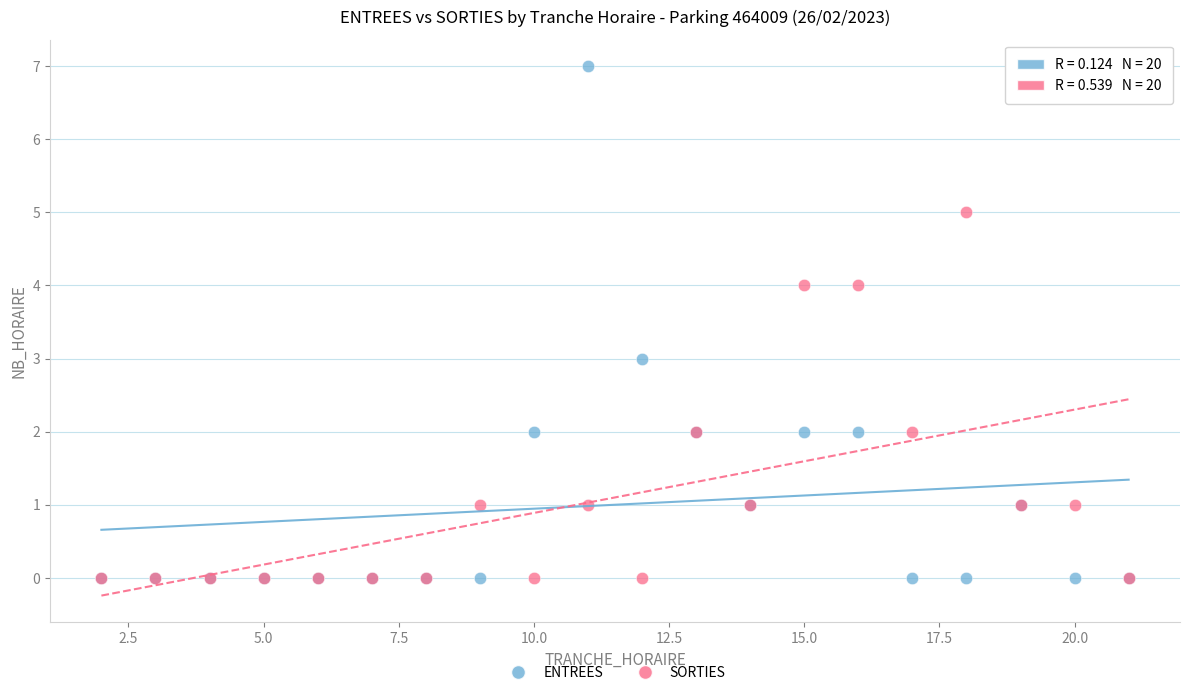

What are all the series names shown in the legend?

ENTREES, SORTIES